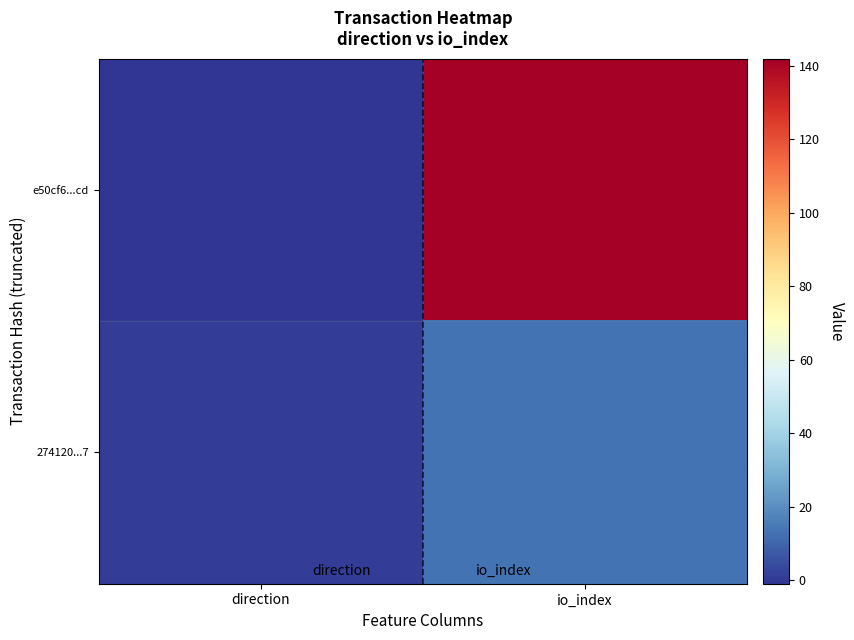

At which category is the sum across all series the highest?

io_index